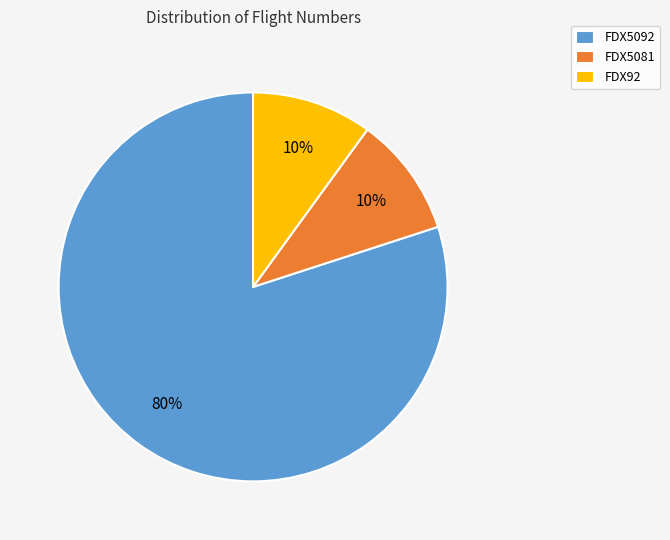

Do FDX5092 and FDX5081 together represent more than half of the pie?

Yes